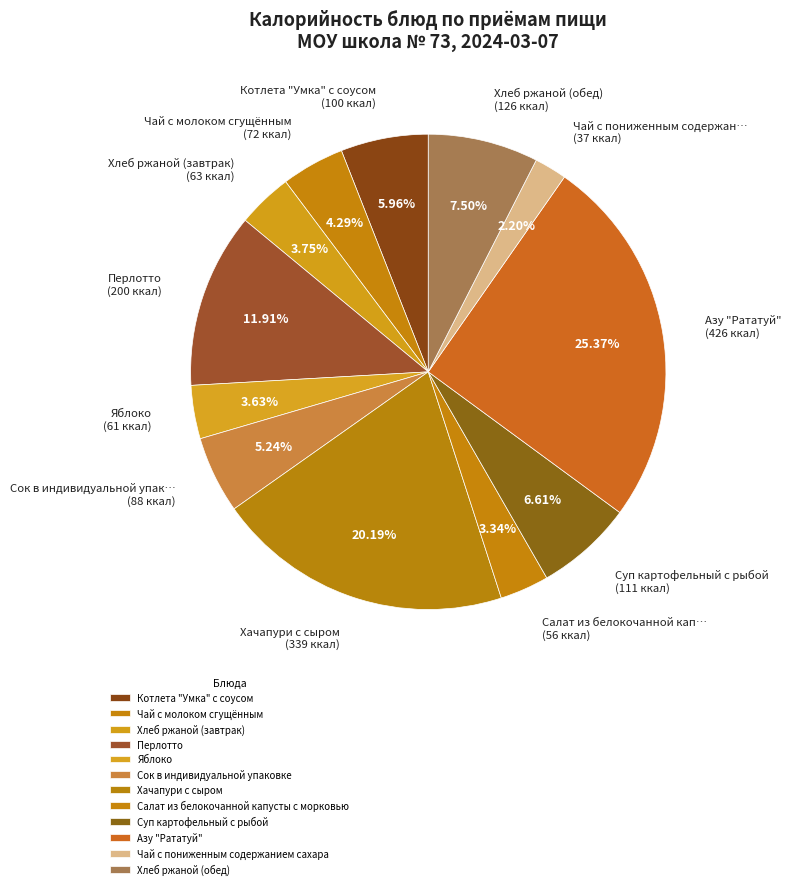

Count the number of slices in the pie.

12